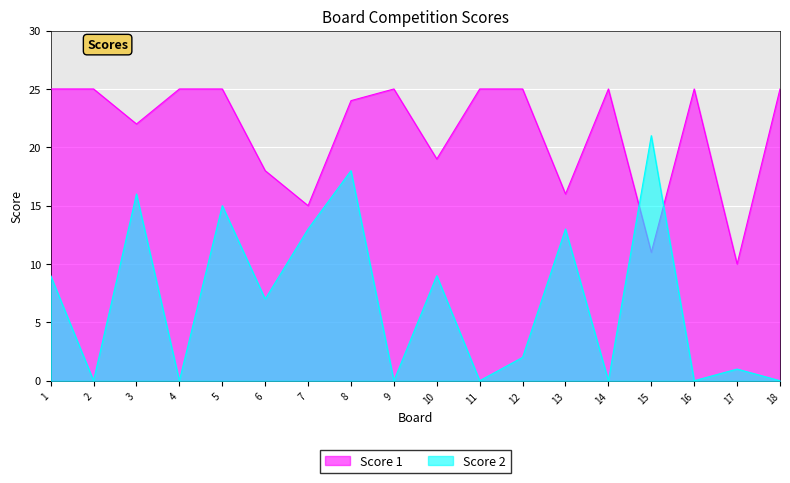

What is the total value across all series at 10?

28